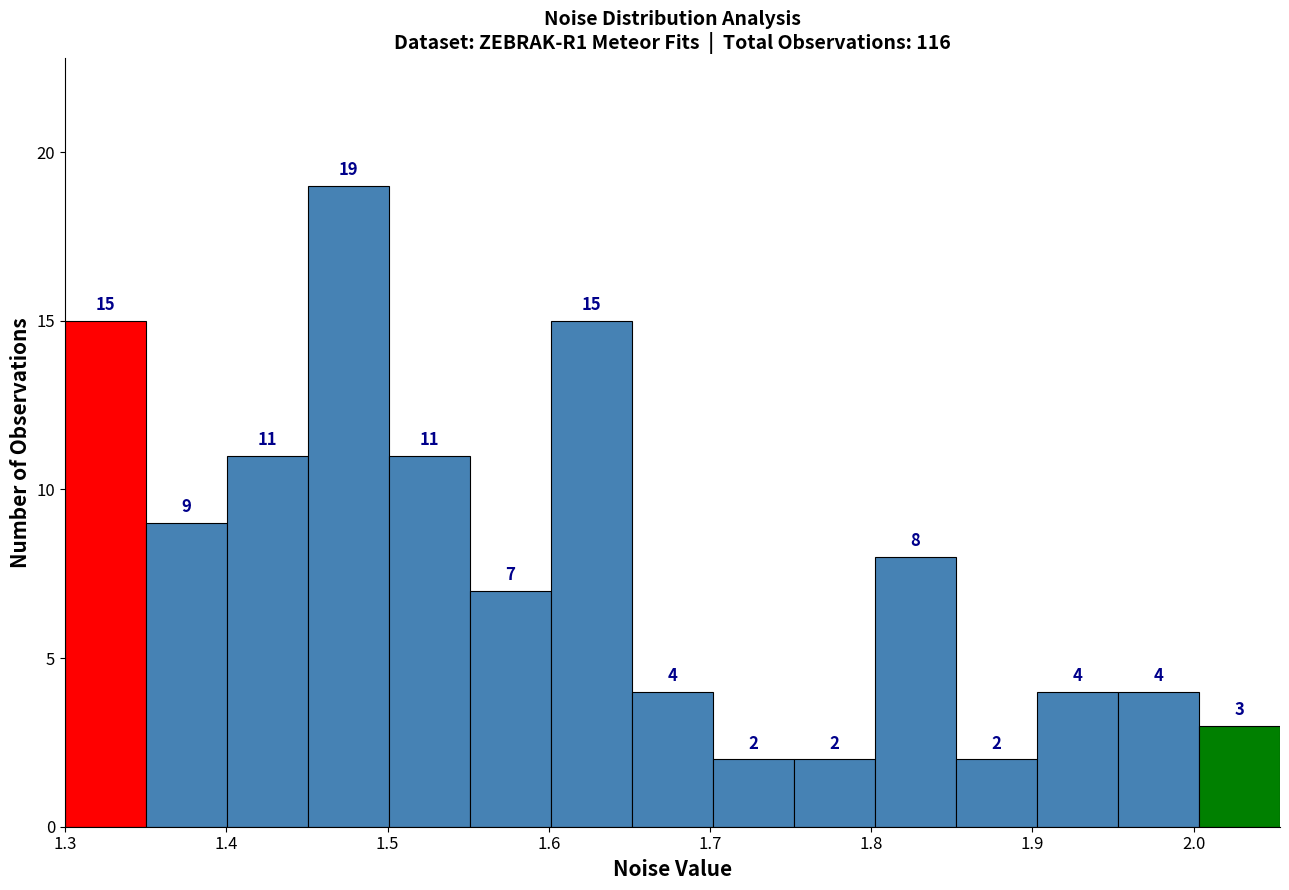

Over which range of the x-axis is the bar tallest?

1.45 to 1.50